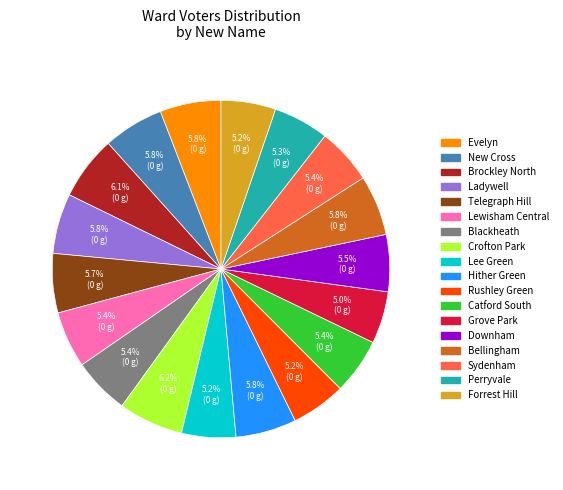

To the nearest percent, what portion does Perryvale represent?

5%